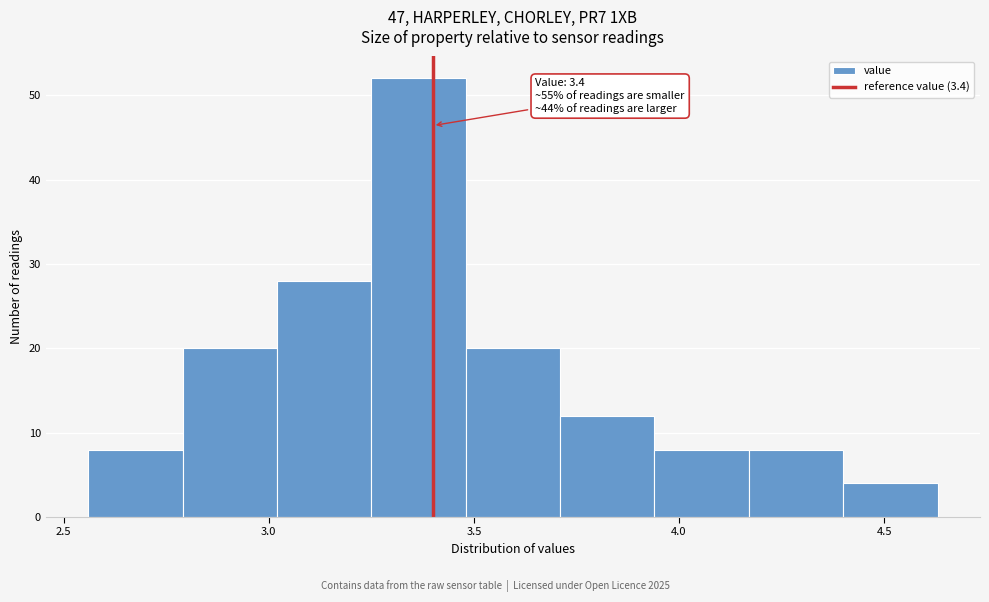

Over which range of the x-axis is the bar tallest?

3.25 to 3.48